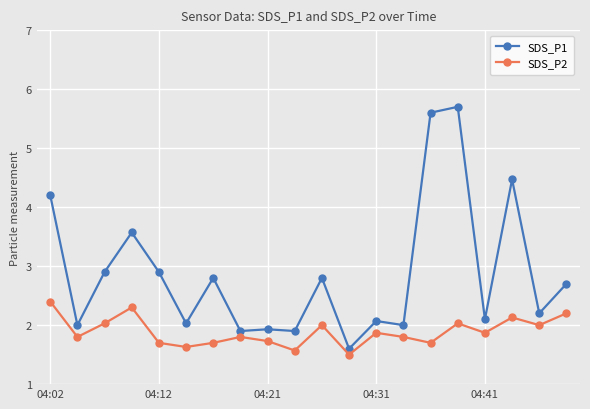

True or false: SDS_P1 has more than 0 points higher than both neighbors.

True